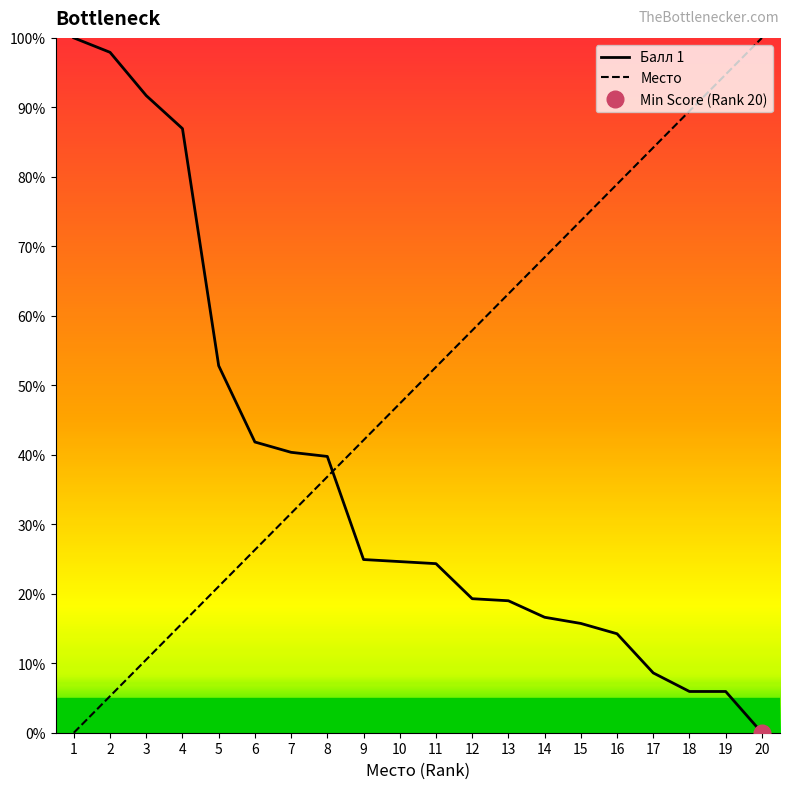

Which series ends up on top after the final intersection of Балл 1 and Место?

Место